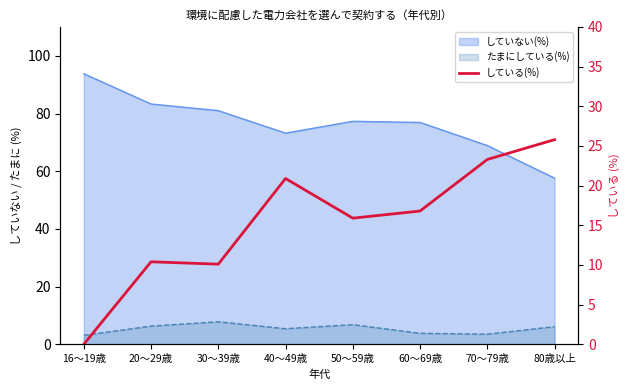

How many points are higher than both their immediate neighbors (excluding endpoints)?

2